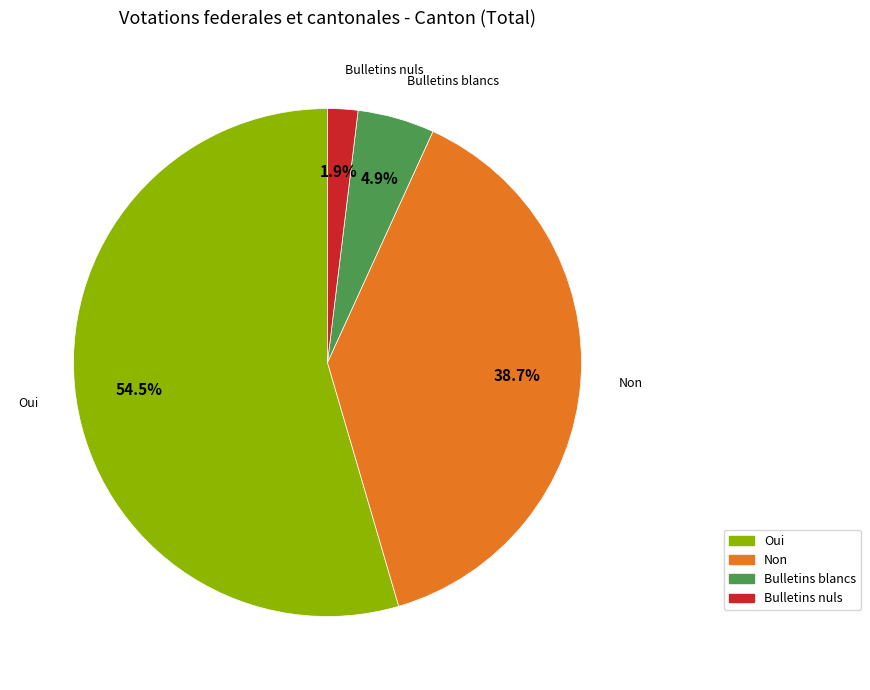

To the nearest percent, what is the difference between the Non and Bulletins nuls slice percentages?

37%